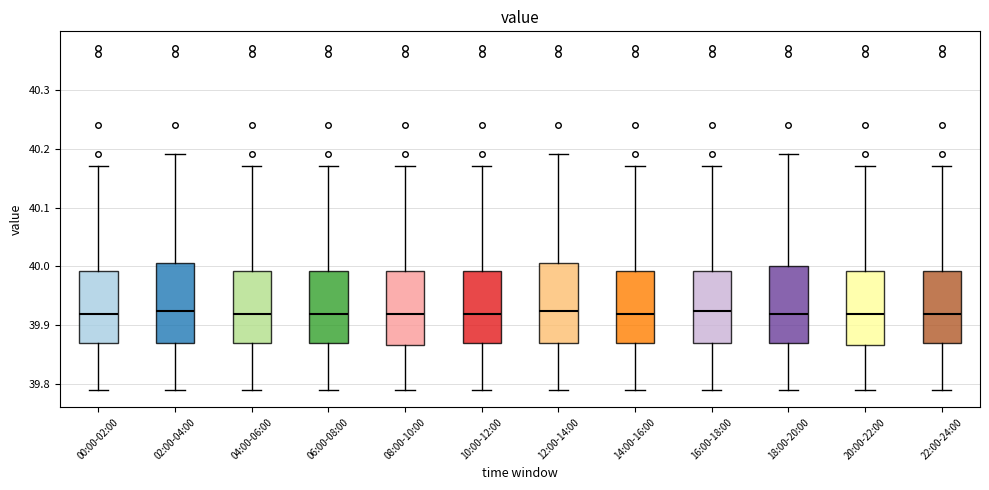

Where does the lower whisker of the box for 12:00-14:00 end on the y-axis? The values are not printed on the chart, so give them approximately, as read against the axis.

39.79